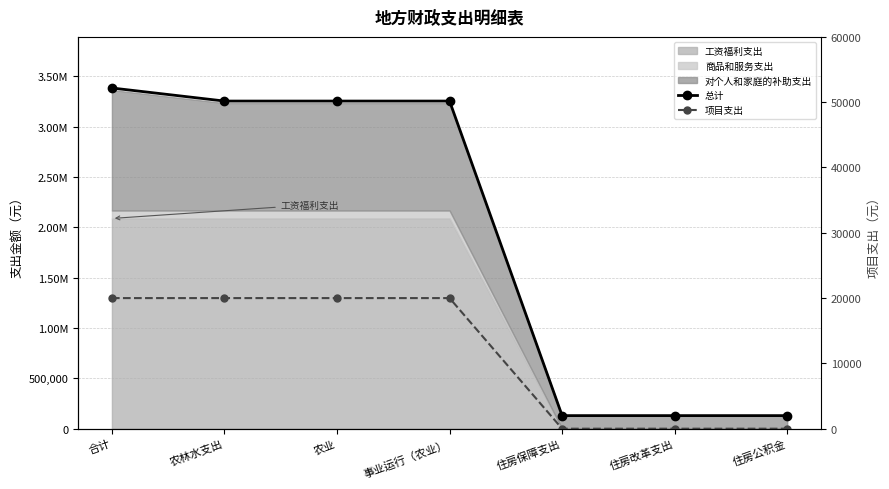

Is it true that 项目支出 equals 20000.0 at 农林水支出?

True